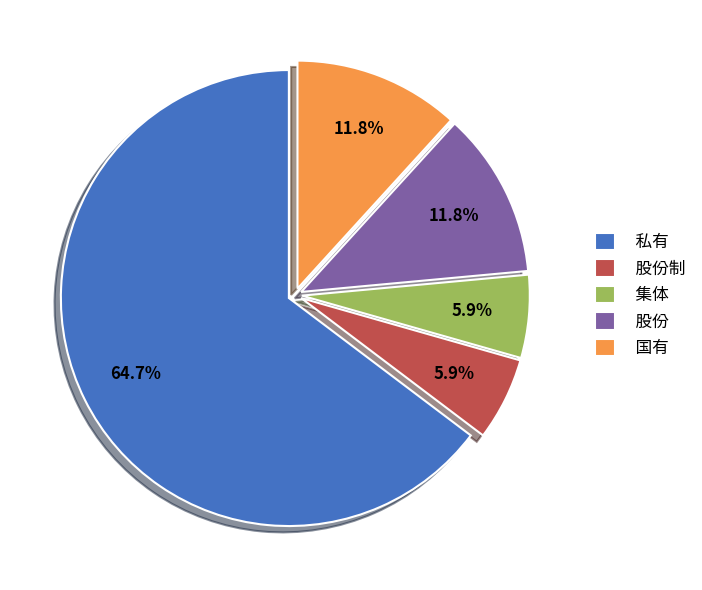

To the nearest percent, what percentage of the pie is 股份?

12%